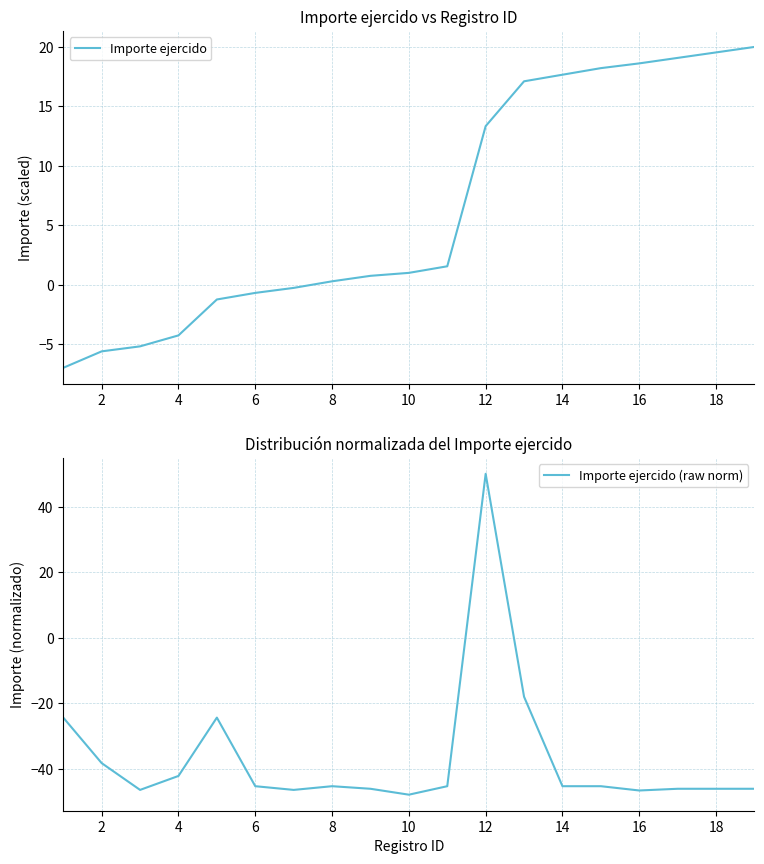

Is it true that Importe ejercido (raw norm) equals -66.6 at 10?

False